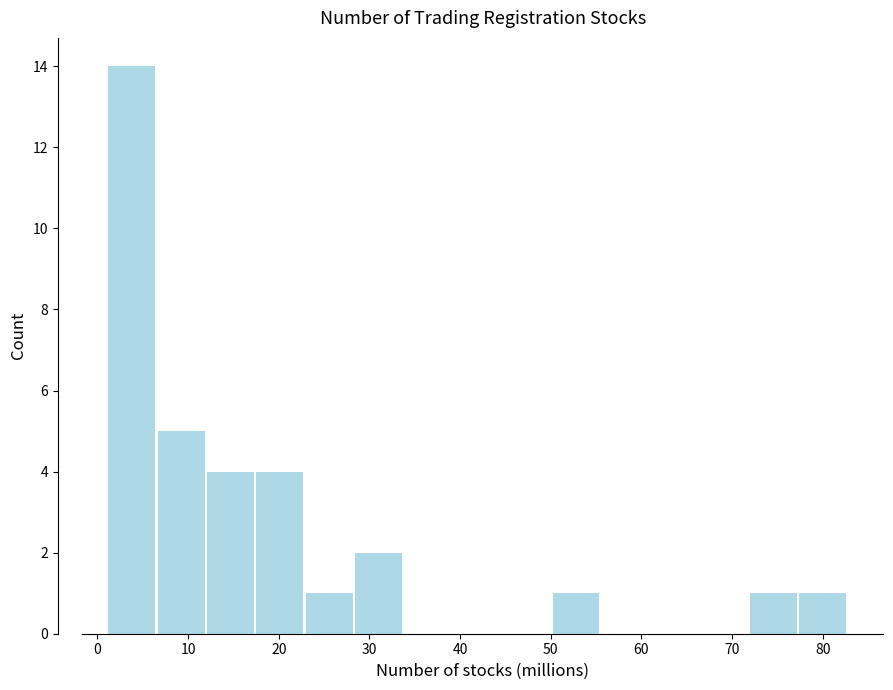

Reading left to right, transcribe this chart: for each bar, give the range it covers on the x-axis and its height. Neither the bar edges nor the heights are printed on the chart, so give them approximately, as read against the axes.

1 to 7: 14
7 to 12: 5
12 to 17: 4
17 to 23: 4
23 to 28: 1
28 to 34: 2
34 to 39: 0
39 to 45: 0
45 to 50: 0
50 to 56: 1
56 to 61: 0
61 to 66: 0
66 to 72: 0
72 to 77: 1
77 to 83: 1